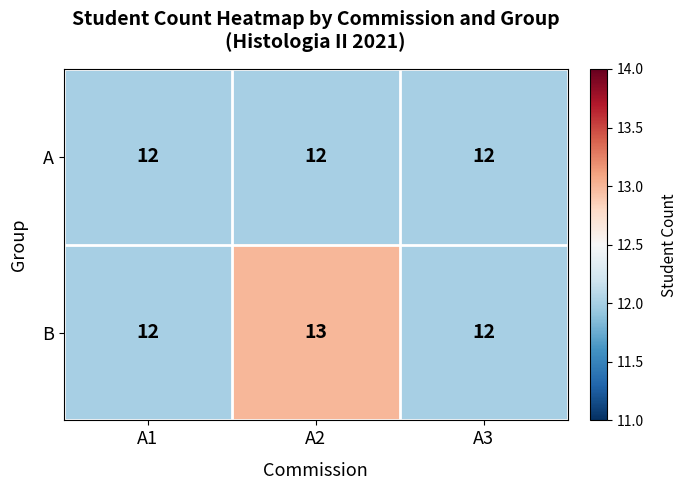

Which series changed the most between A2 and A3?

B